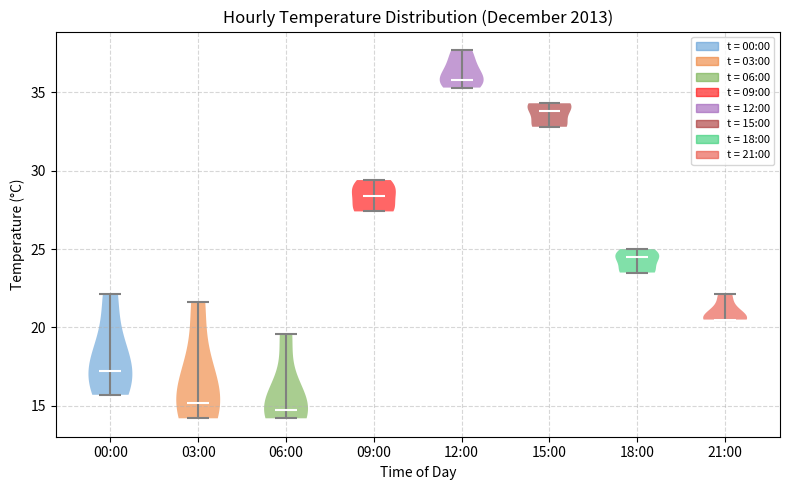

Reading left to right, read every violin against the y-axis: where its median line is, and the lowest and highest points it reaches. The values are not printed on the chart, so give them approximately, as read against the axis.

00:00: median line 17.0, lowest point 15.5, highest point 22.0
03:00: median line 15.0, lowest point 14.0, highest point 21.5
06:00: median line 14.5, lowest point 14.0, highest point 19.5
09:00: median line 28.5, lowest point 27.5, highest point 29.5
12:00: median line 36.0, lowest point 35.5, highest point 37.5
15:00: median line 34.0, lowest point 33.0, highest point 34.5
18:00: median line 24.5, lowest point 23.5, highest point 25.0
21:00: median line 20.5, lowest point 20.5, highest point 22.0